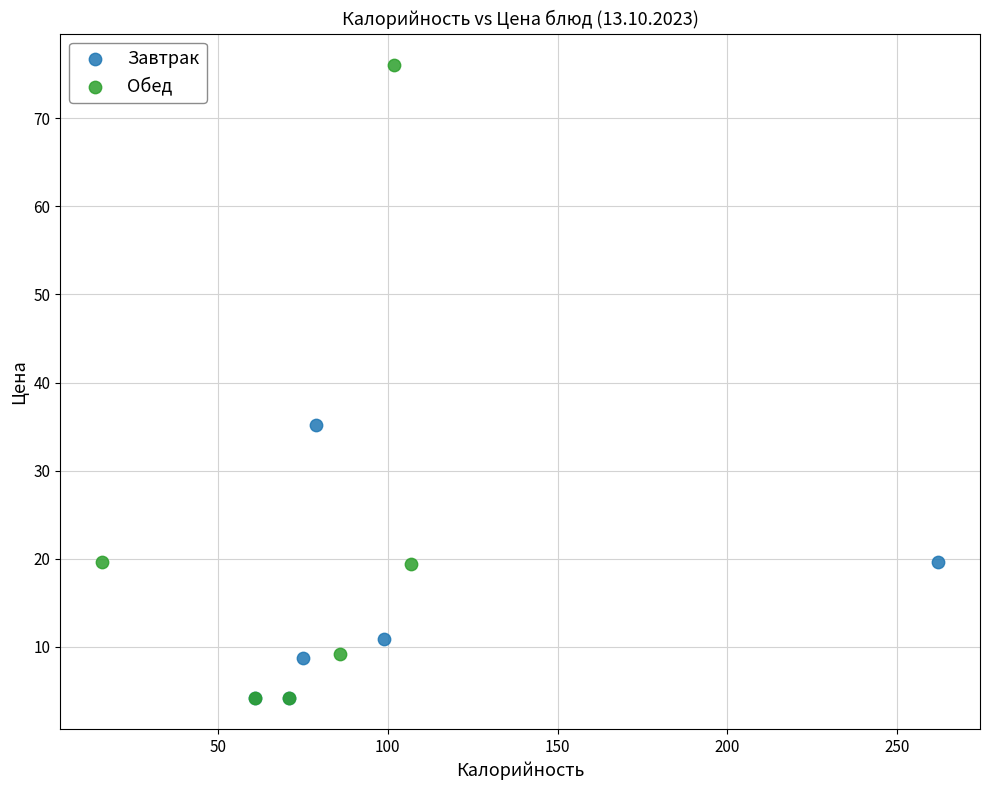

Which series has the widest spread of Y values?

Обед